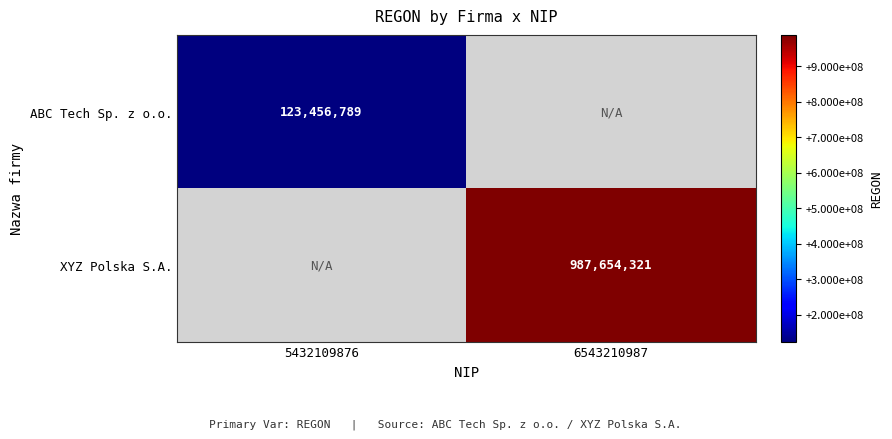

The ABC Tech Sp. z o.o. series shows 28192401 at 5432109876. True or false?

False